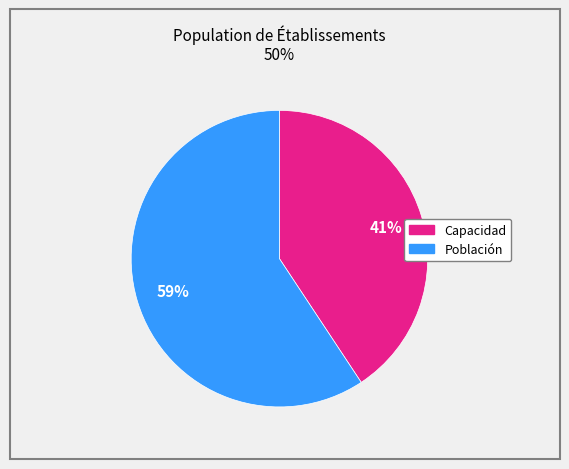

Is there any slice that represents more than half of the pie?

Yes